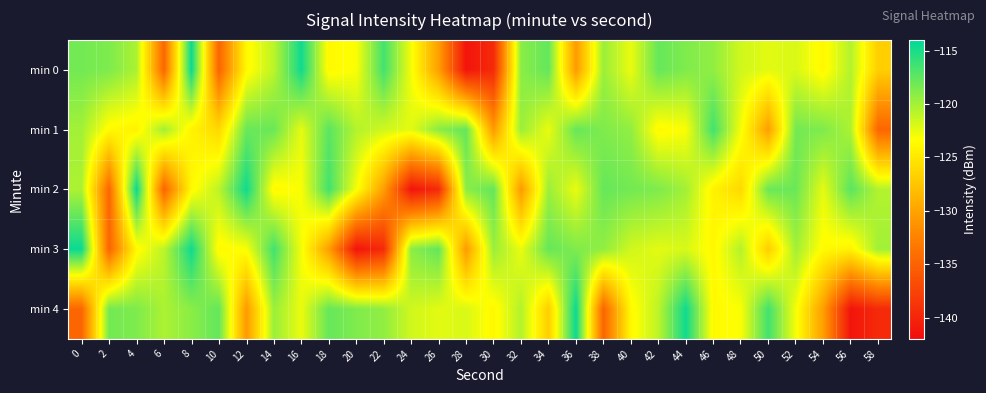

At which category does the chart reach its minimum across all series?

28